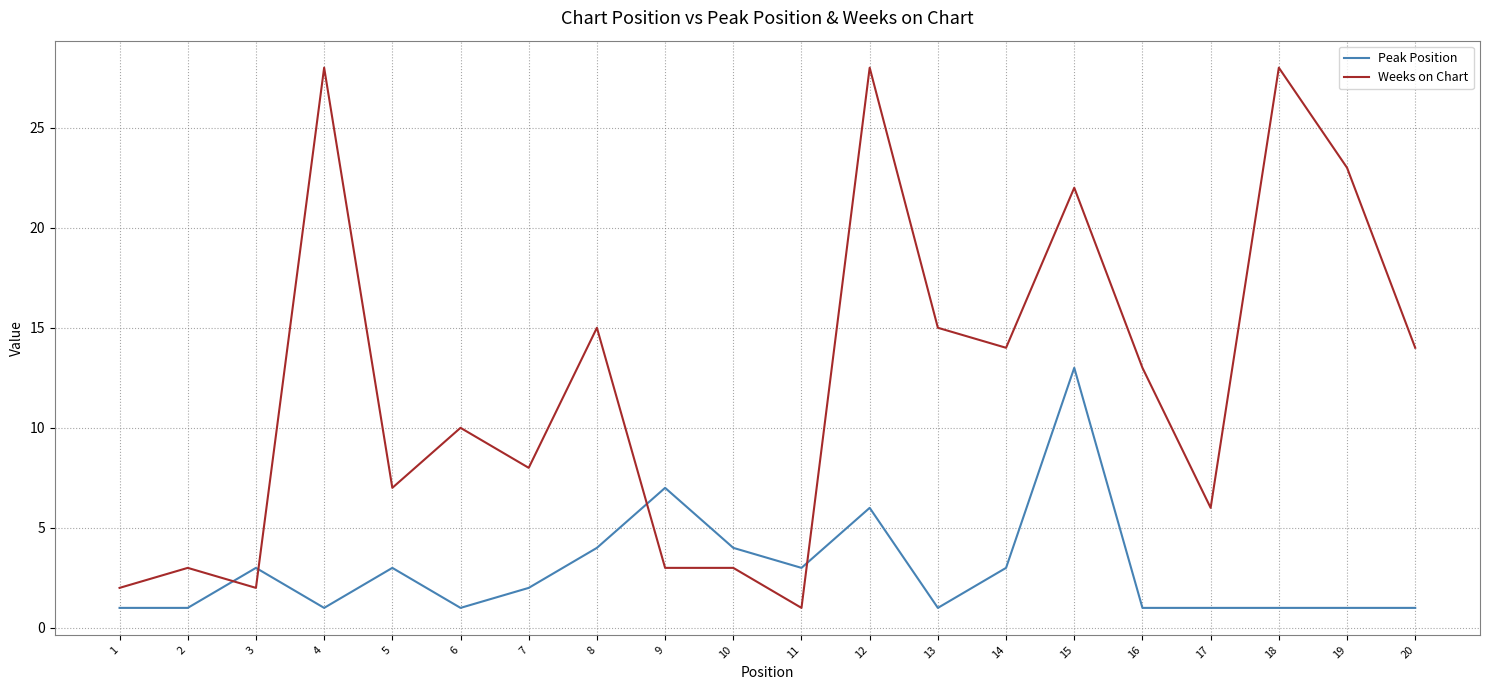

Reading left to right, what are all the values shown in this chart?

Peak Position: 1=1	2=1	3=3	4=1	5=3	6=1	7=2	8=4	9=7	10=4	11=3	12=6	13=1	14=3	15=13	16=1	17=1	18=1	19=1	20=1
Weeks on Chart: 1=2	2=3	3=2	4=28	5=7	6=10	7=8	8=15	9=3	10=3	11=1	12=28	13=15	14=14	15=22	16=13	17=6	18=28	19=23	20=14